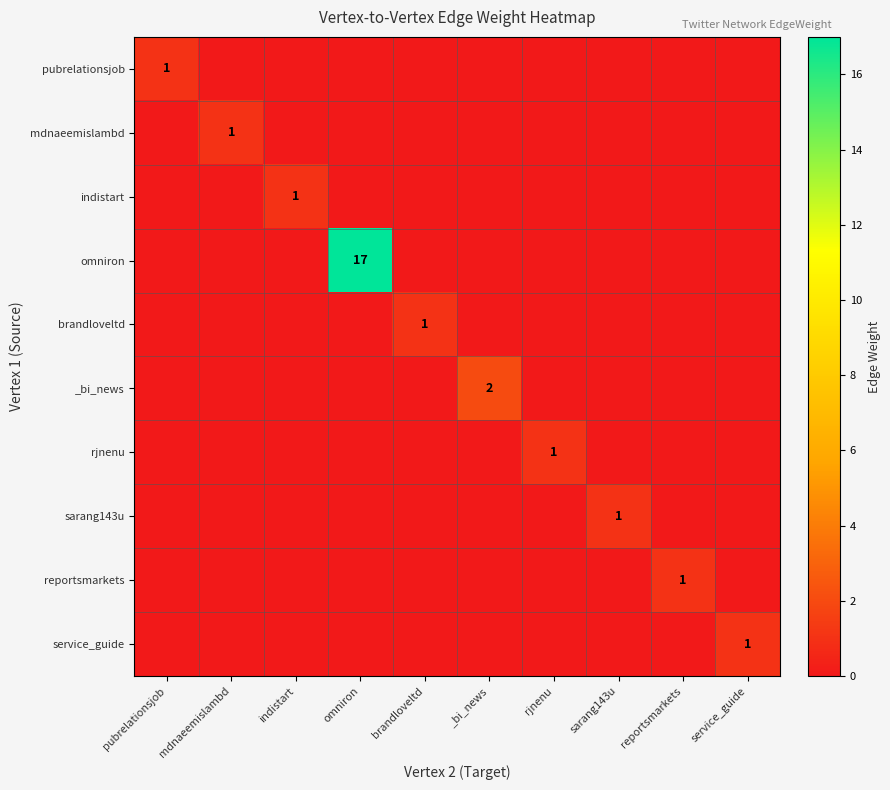

How many data points does each series have?

10